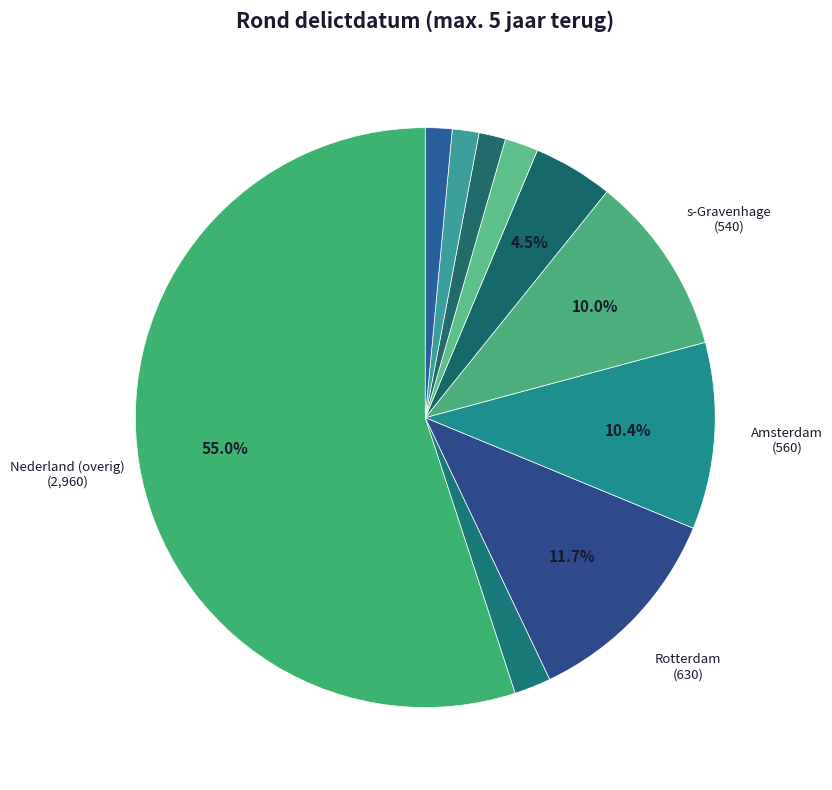

Count the number of slices in the pie.

10